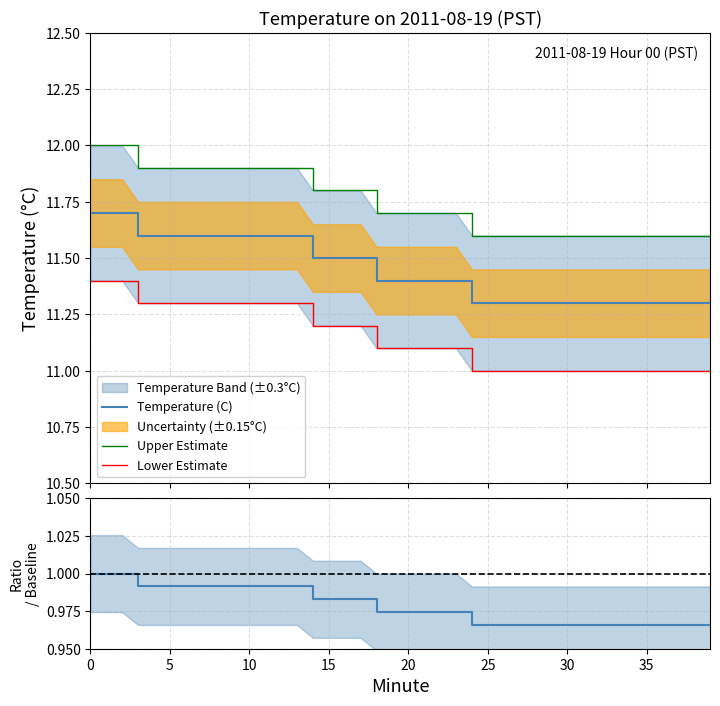

What value does the Upper Estimate series have at 14?

11.8